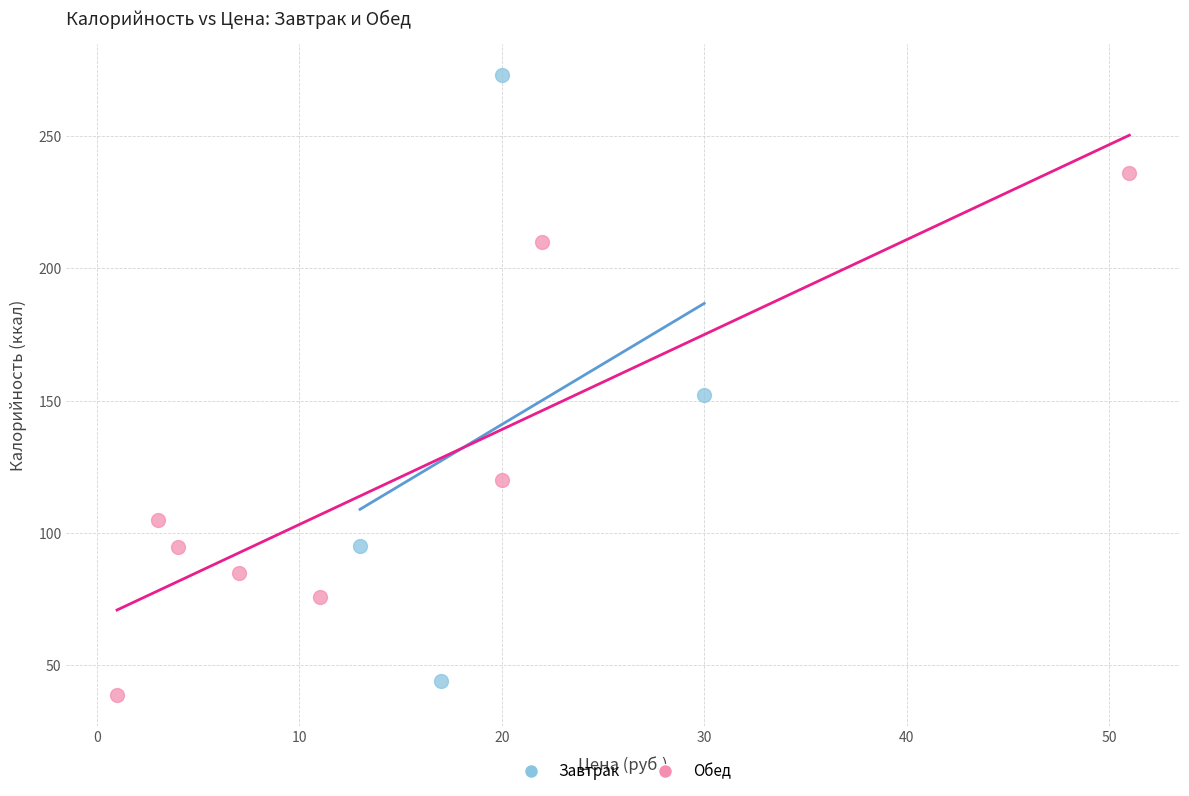

Which series has the widest spread of Y values?

Завтрак